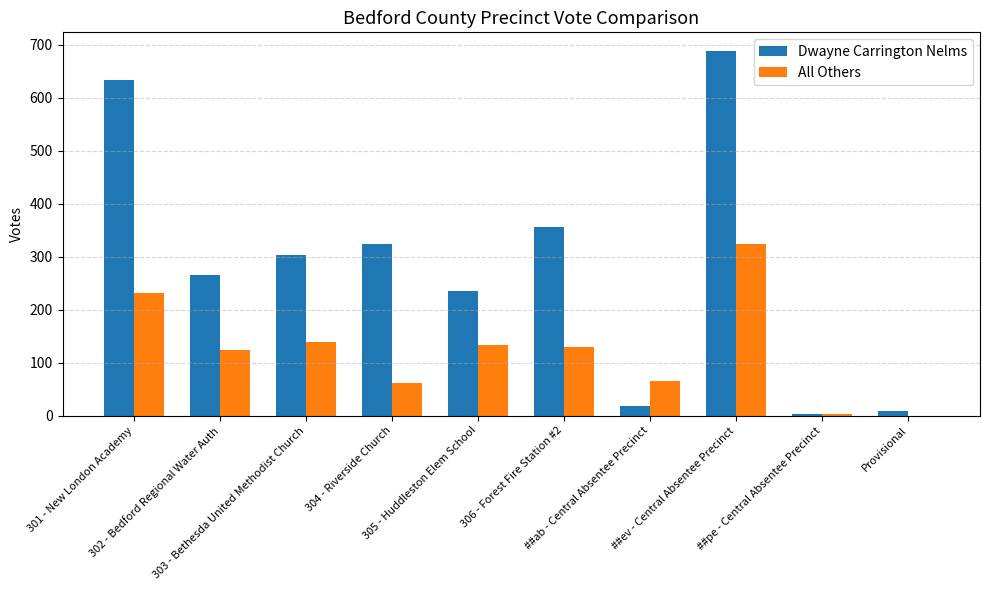

Is it true that All Others equals 91 at ##ab - Central Absentee Precinct?

False